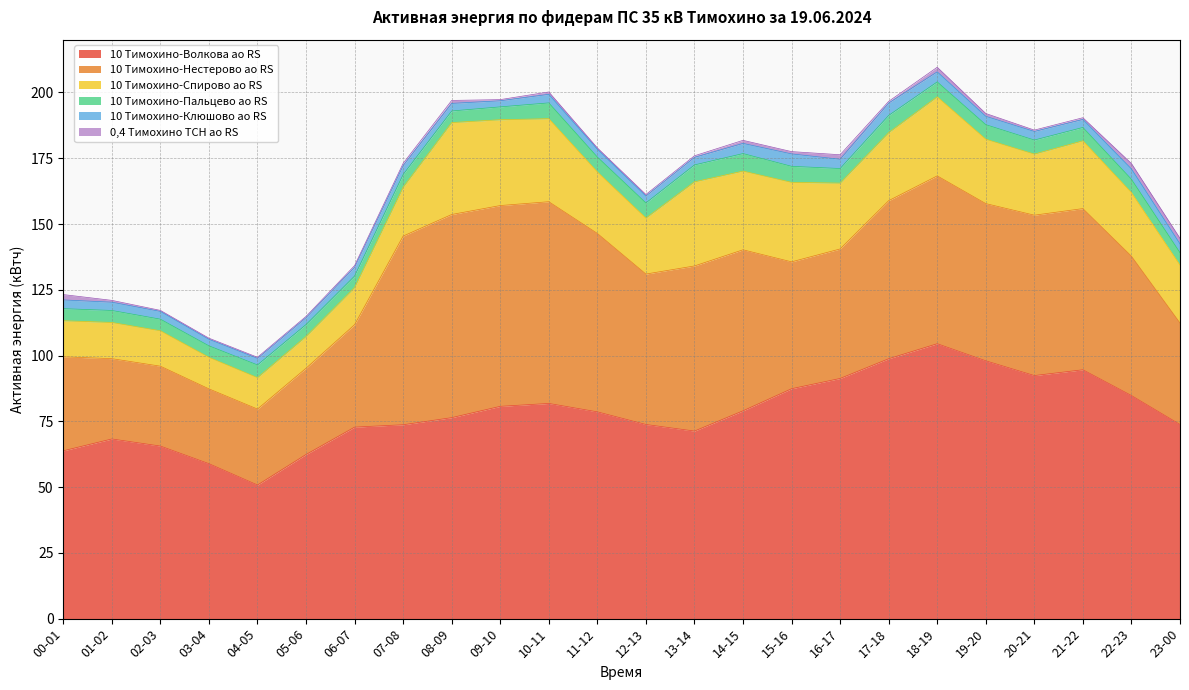

Where is the first local minimum for 10 Тимохино-Пальцево ао RS?

03-04